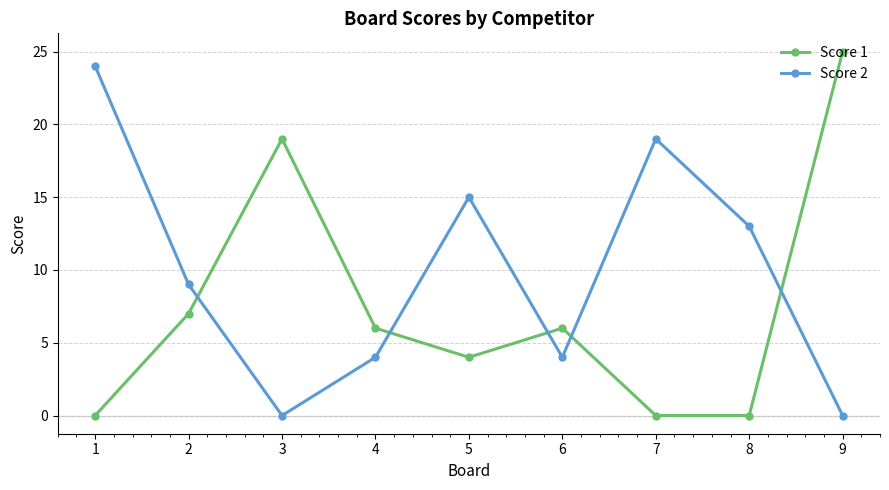

At how many categories does at least one series exceed 18?

4